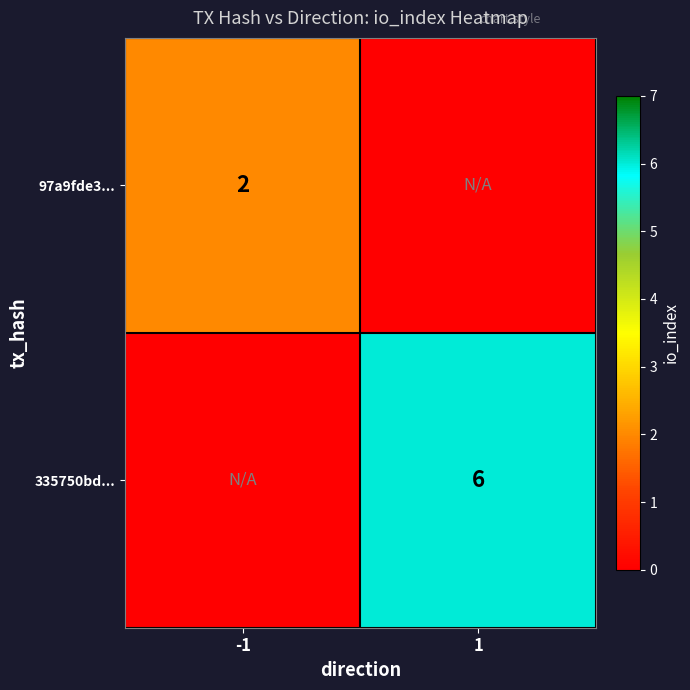

Is the value of 335750bd... at 1 greater than the value of 97a9fde3... at -1?

Yes